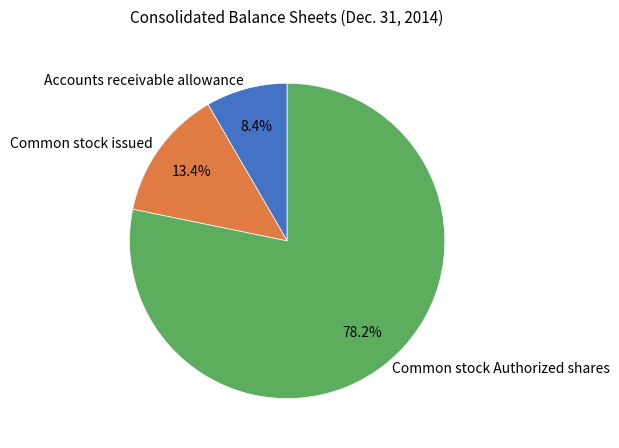

To the nearest percent, what portion does Common stock issued represent?

13%